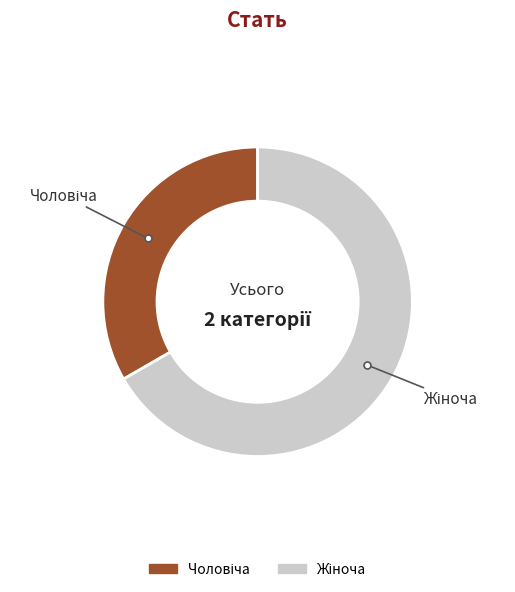

Is there any slice that represents more than half of the pie?

Yes